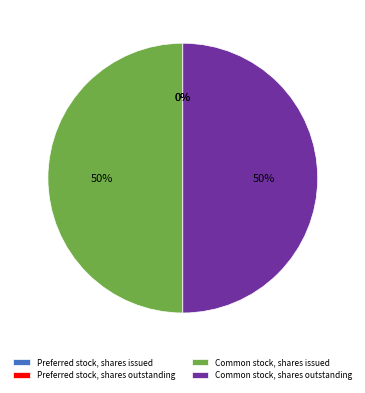

To the nearest percent, what is the difference between the largest and smallest slice percentages?

50%